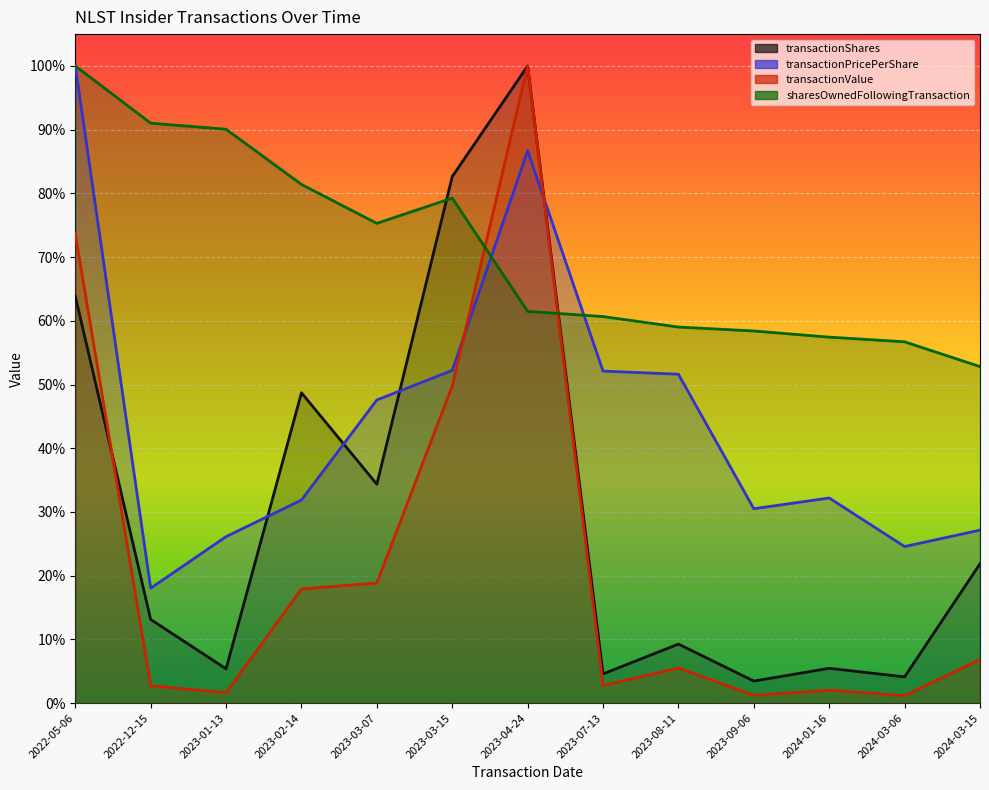

What are all the series names shown in the legend?

transactionShares, transactionPricePerShare, transactionValue, sharesOwnedFollowingTransaction